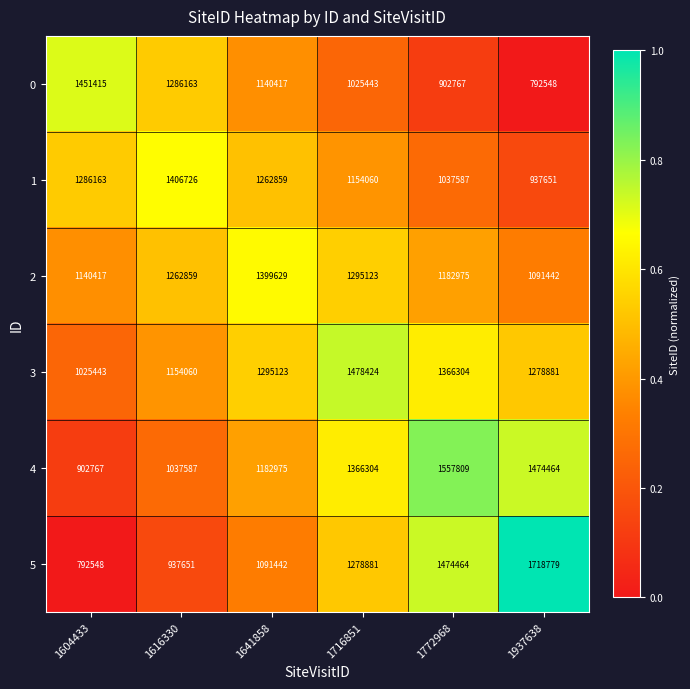

List the series in order of their peak value, highest first.

5, 4, 3, 0, 1, 2